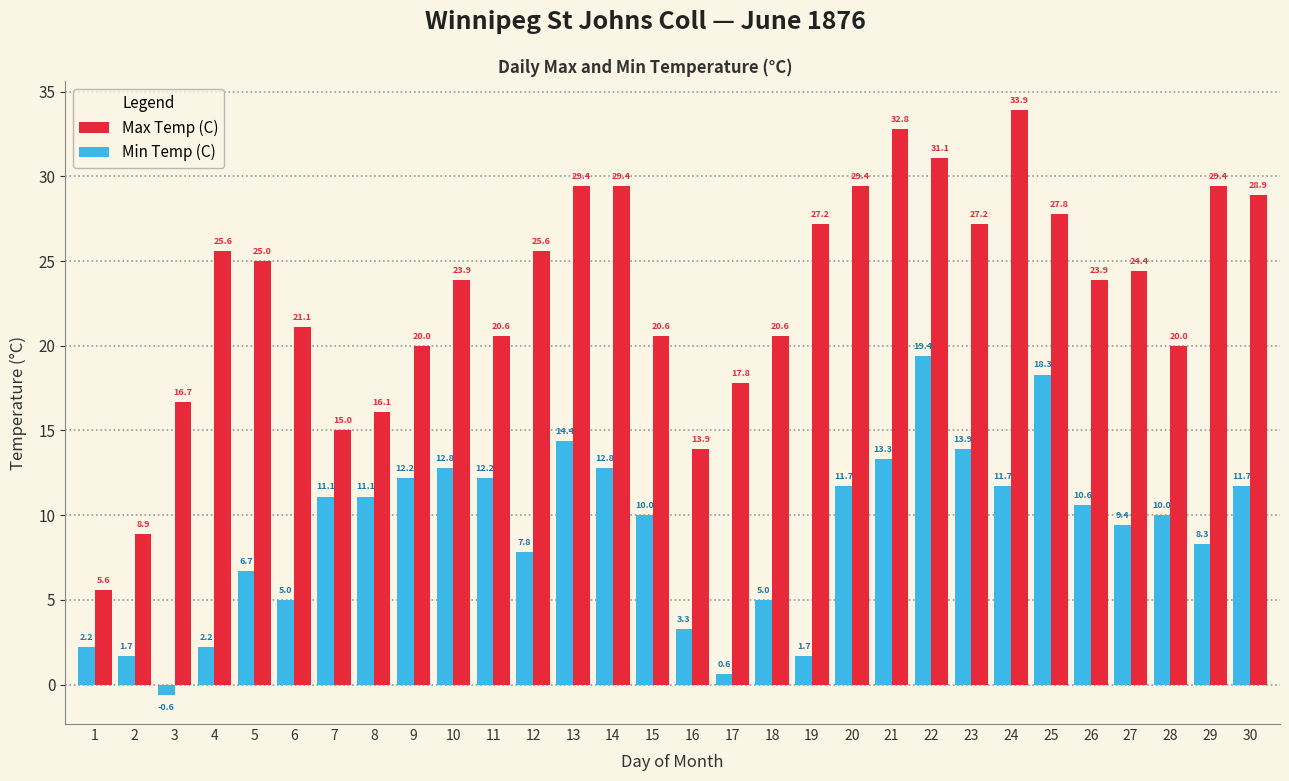

What is the value of the Min Temp (C) bar at the 13th from the left?

14.4